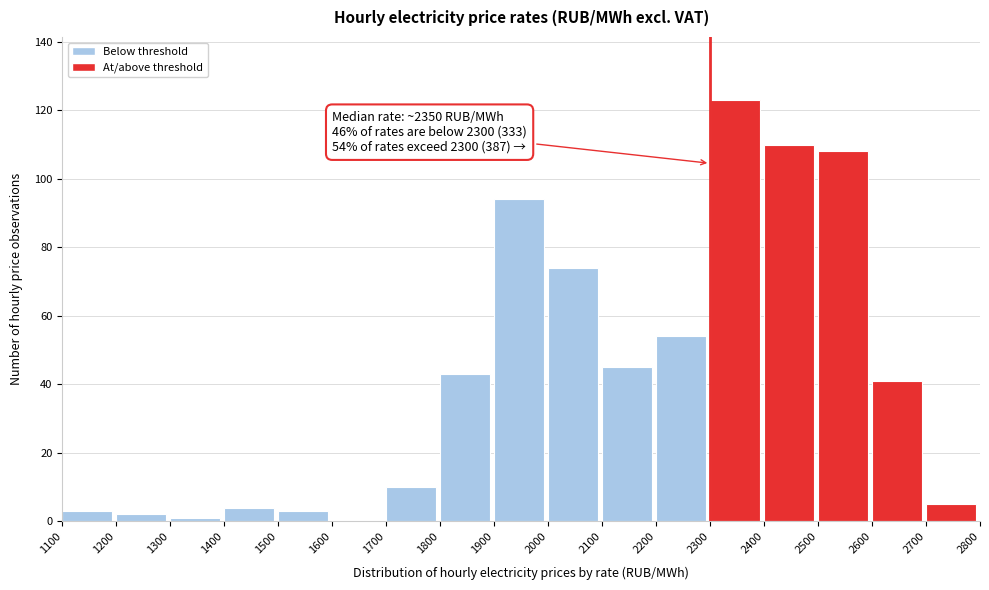

Which range on the x-axis has the tallest bar?

2300 to 2400